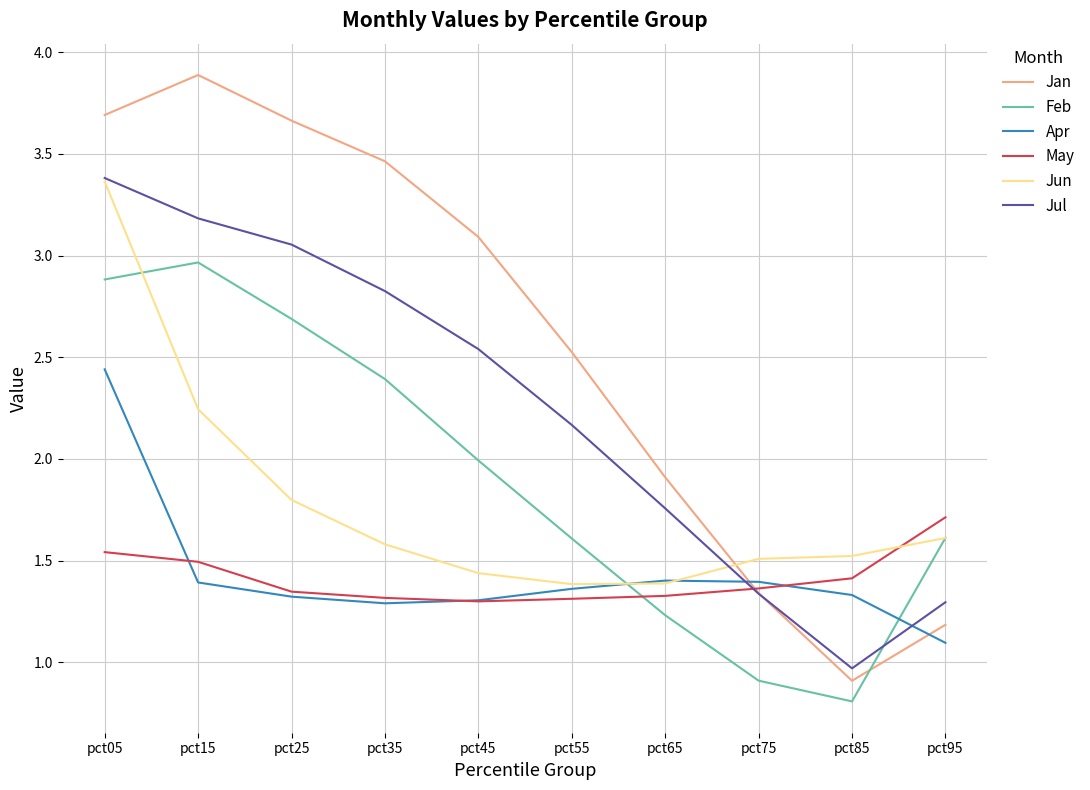

The Jul series shows 1.3 at pct25. True or false?

False